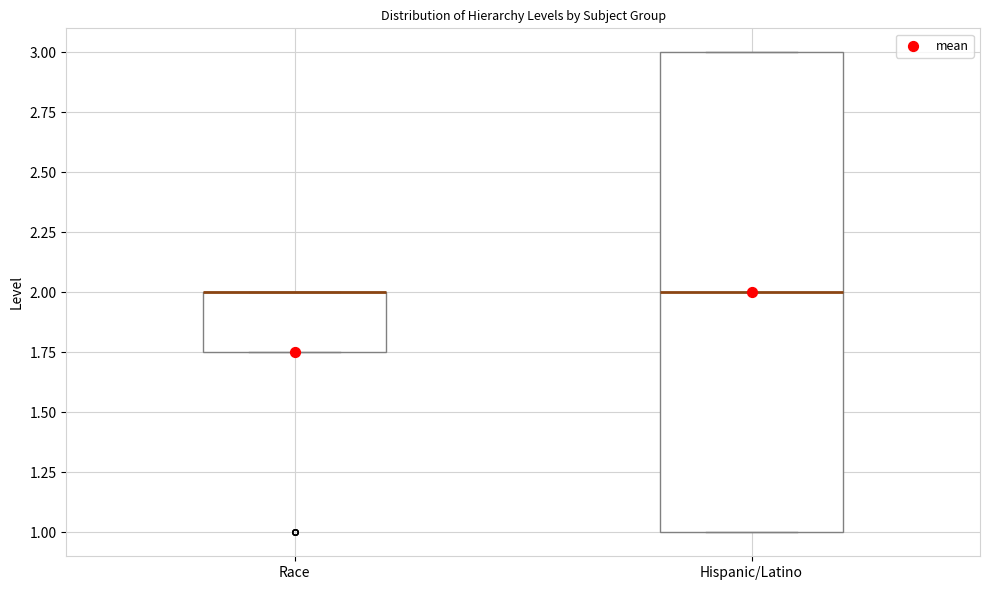

Reading left to right, read every box against the y-axis: the position of its median line, the range the box covers, and the ends of its whiskers. The values are not printed on the chart, so give them approximately, as read against the axis.

Race: median 2.00 (drawn on the box's upper edge), box 1.75 to 2.00, whiskers 1.75 to 2.00
Hispanic/Latino: median 2.00, box 1.00 to 3.00, whiskers 1.00 to 3.00